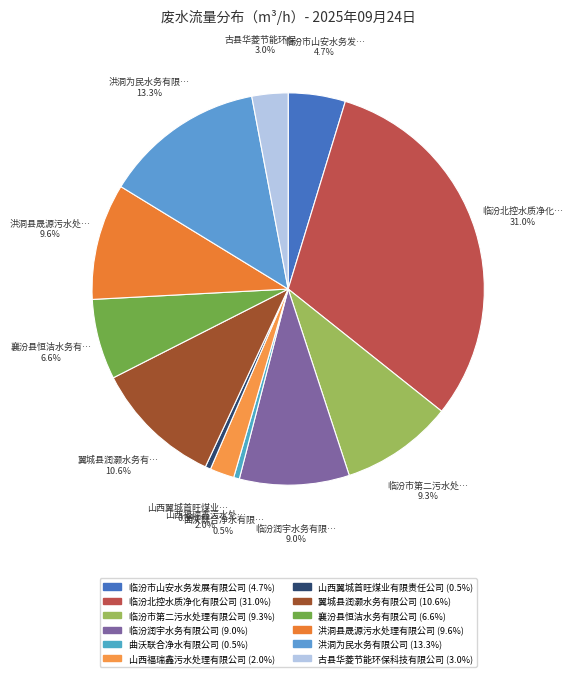

True or false: 洪洞为民水务有限公司 accounts for 2% of the total.

False